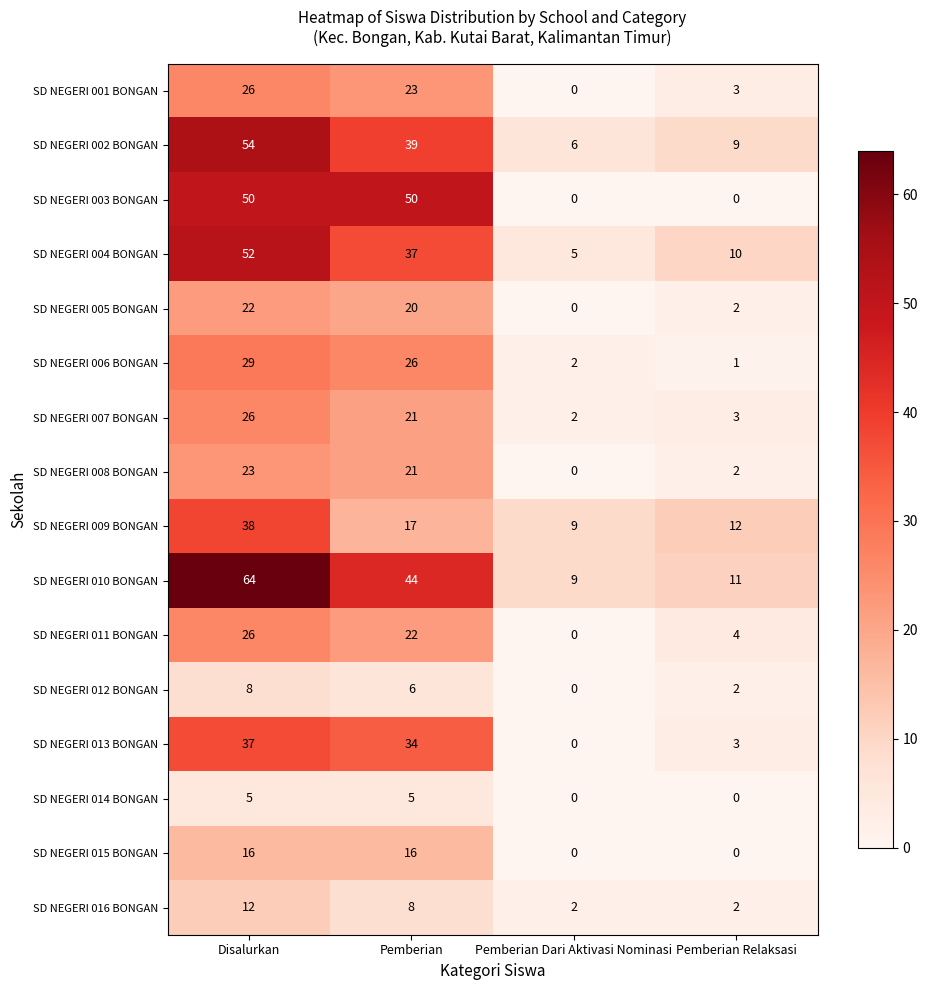

Which series changed the most between Pemberian Dari Aktivasi Nominasi and Pemberian Relaksasi?

SD NEGERI 004 BONGAN